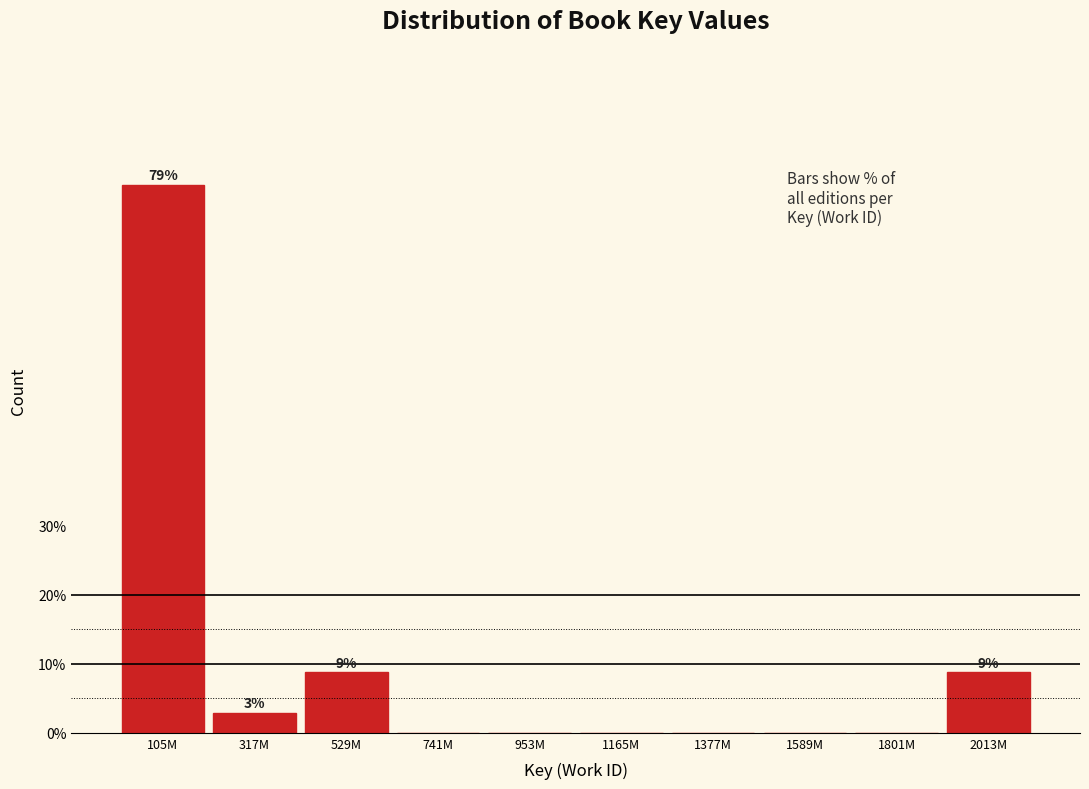

Reading right to left, extract all data points from this chart.

2013M=8.8	1801M=0.0	1589M=0.0	1377M=0.0	1165M=0.0	953M=0.0	741M=0.0	529M=8.8	317M=2.9	105M=79.4